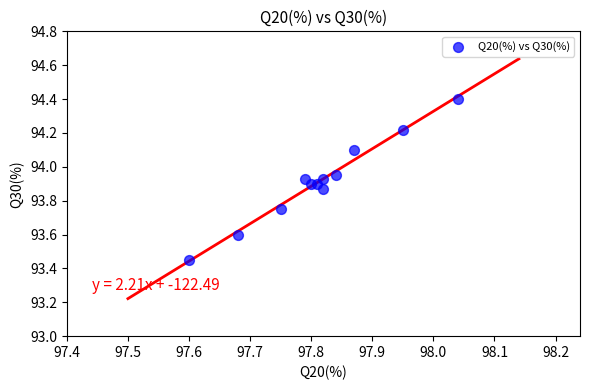

What is the average X value?

97.8